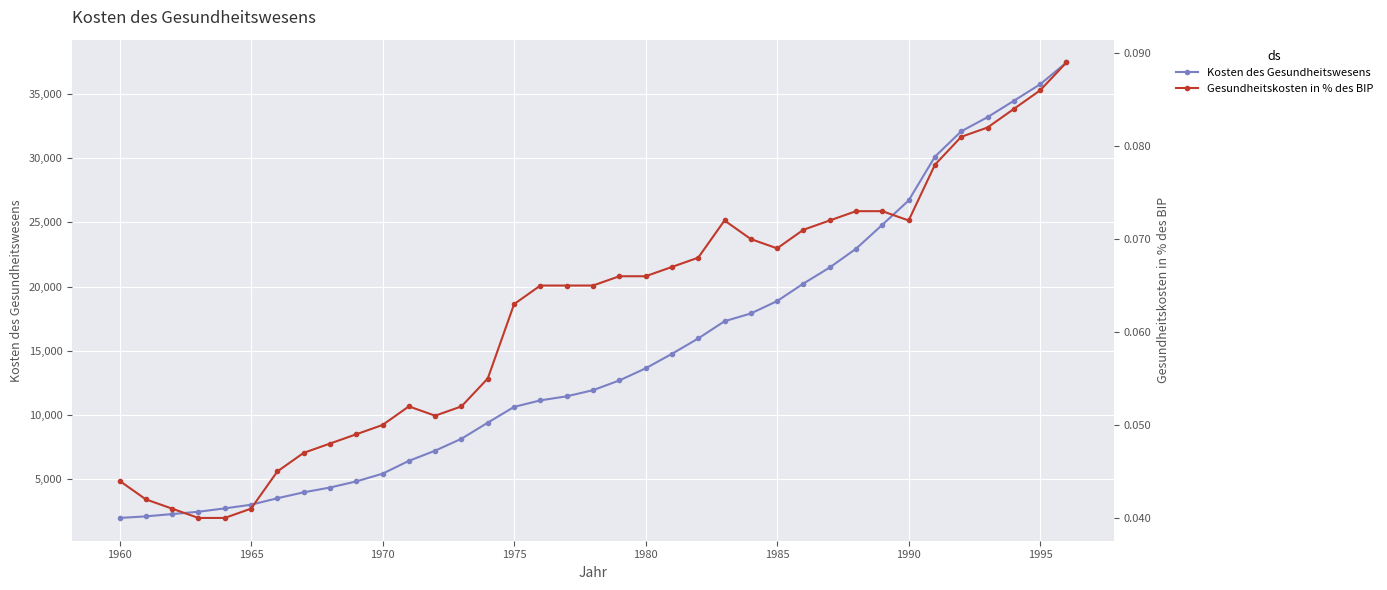

True or false: Kosten des Gesundheitswesens and Gesundheitskosten in % des BIP cross at least once.

False